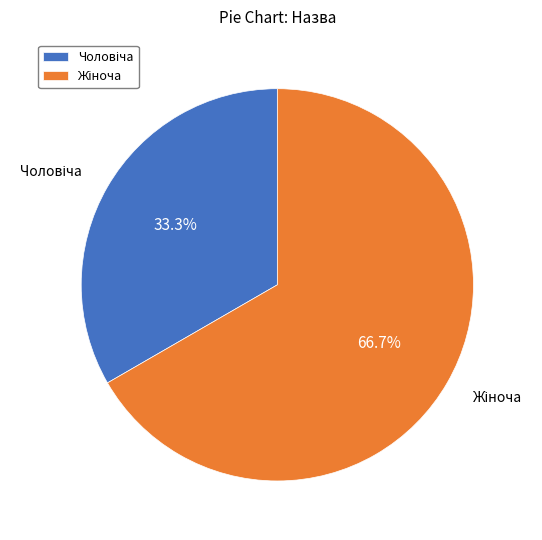

Is there any slice that represents more than half of the pie?

Yes